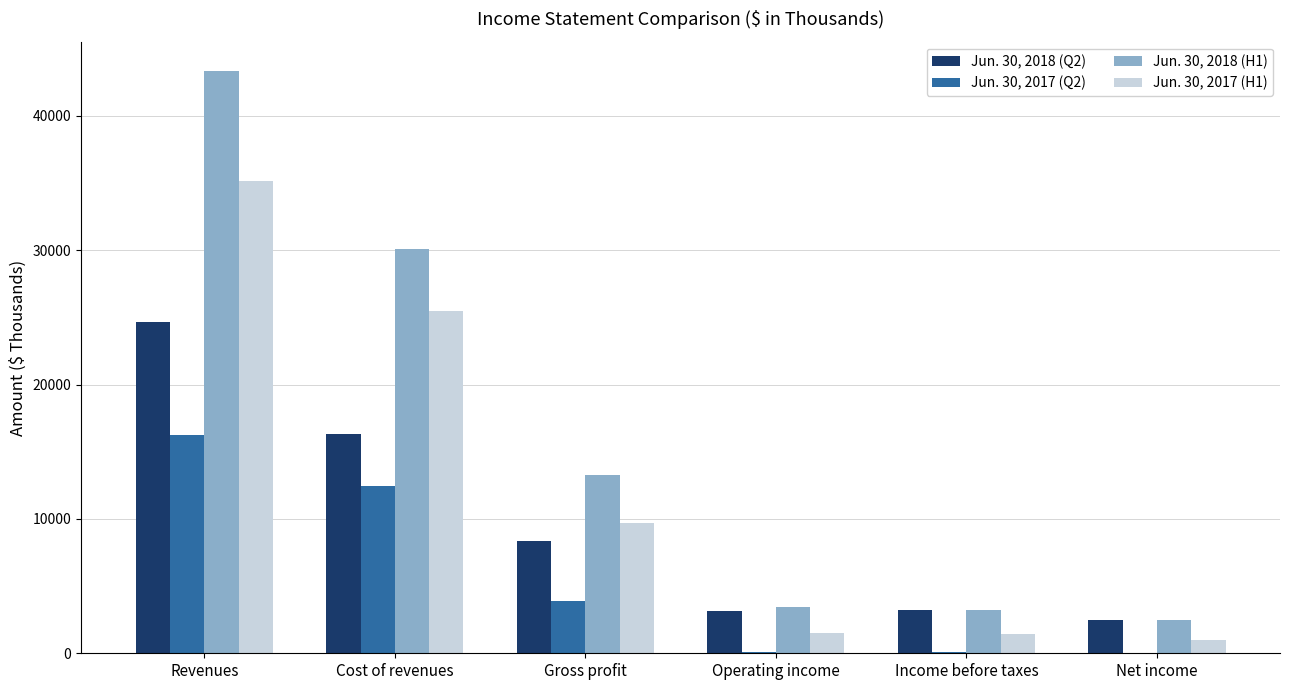

Which series has the largest total across all categories?

Jun. 30, 2018 (H1)